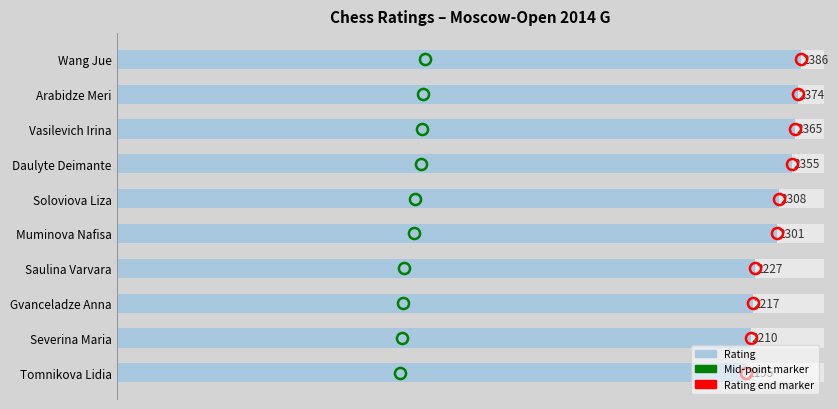

What is the change in value from Wang Jue to Gvanceladze Anna?

-169